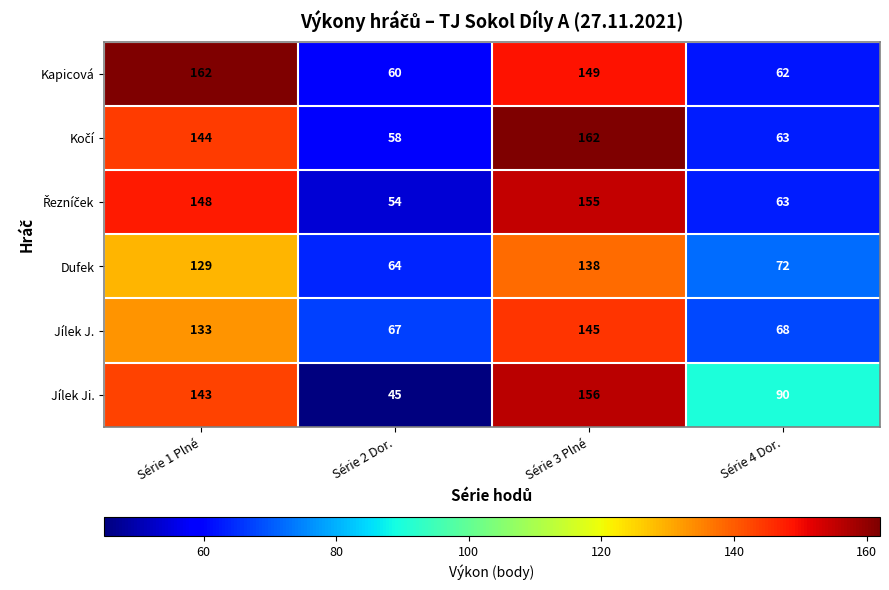

At which category is the sum across all series the highest?

Série 3 Plné